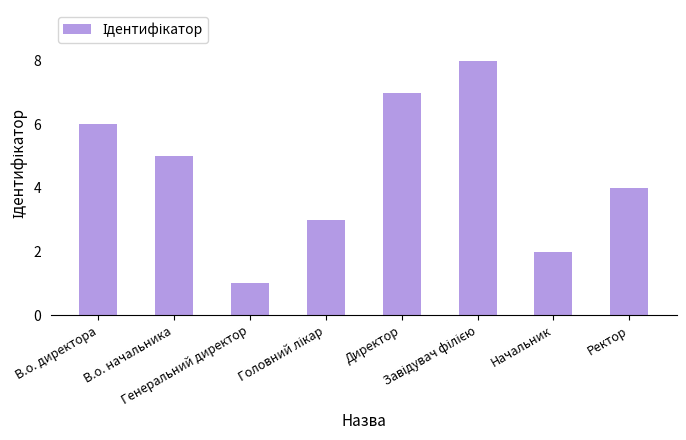

Count the values in the range 3 to 7.

5